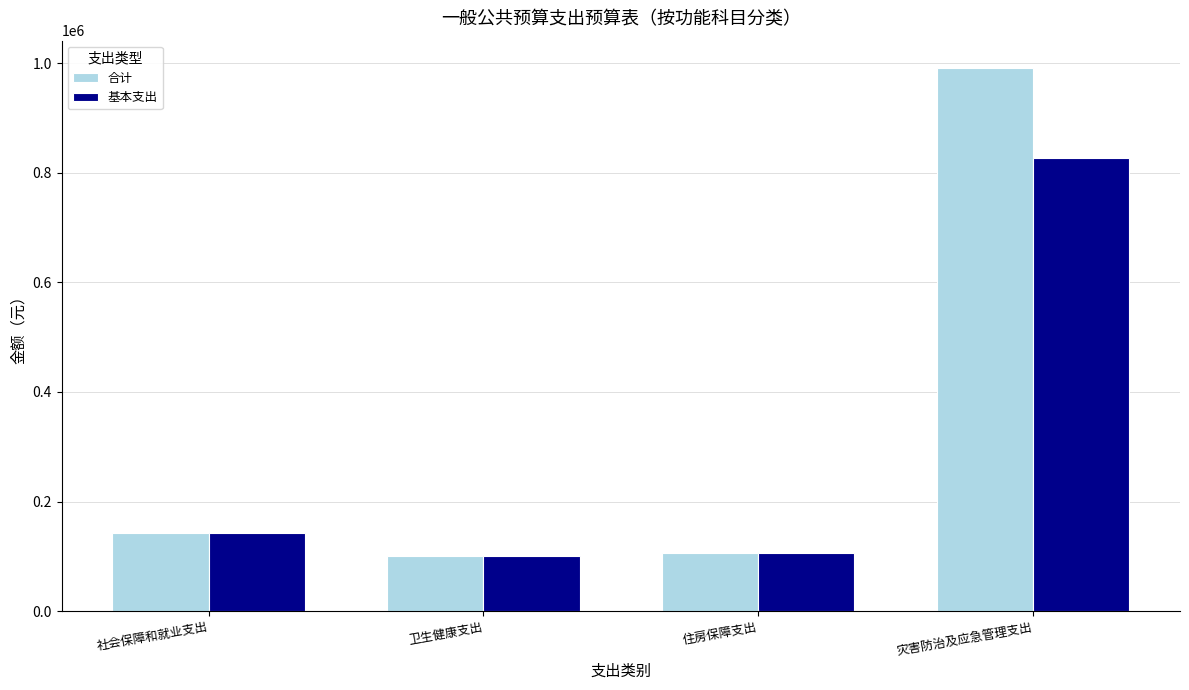

True or false: 基本支出 has a value of 142012 at 社会保障和就业支出.

True